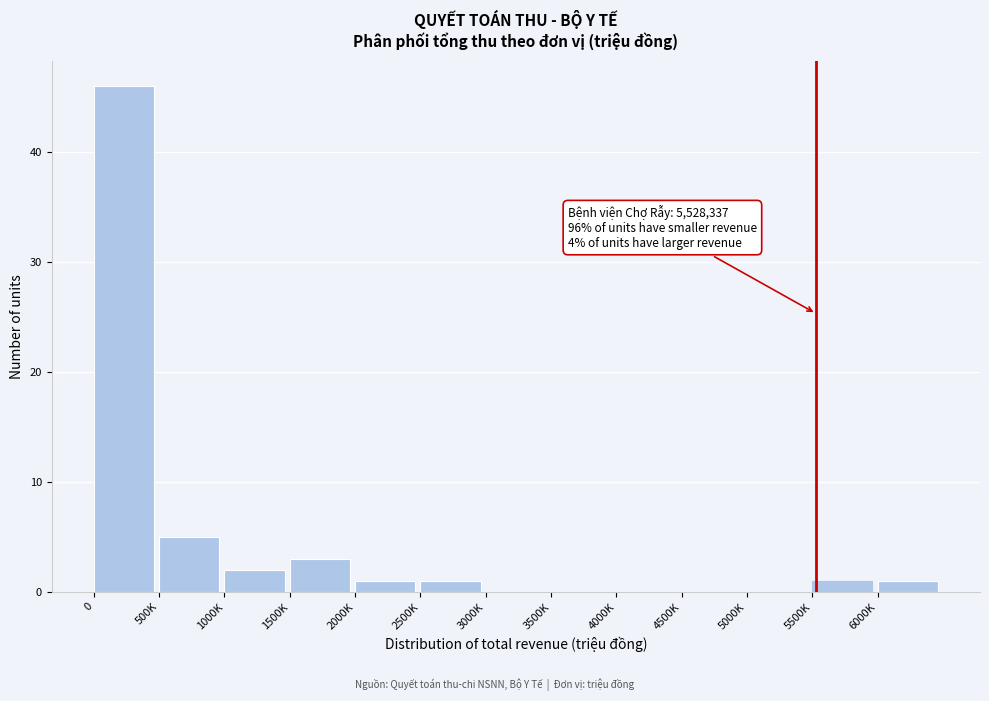

Reading right to left, extract all data points from this chart.

6000K=1	5500K=1	5000K=0	4500K=0	4000K=0	3500K=0	3000K=0	2500K=1	2000K=1	1500K=3	1000K=2	500K=5	0=46